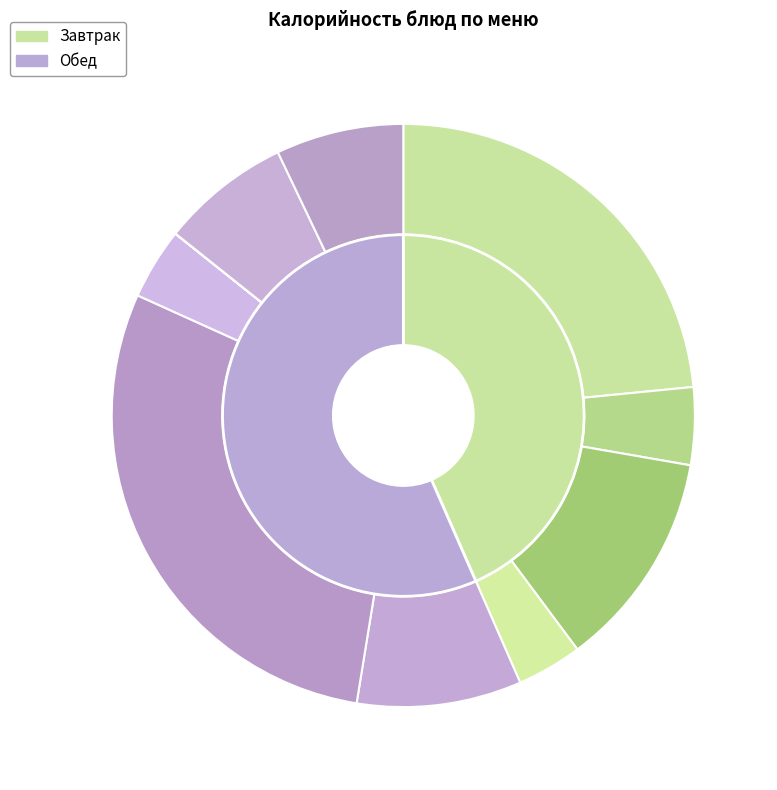

What is the total percentage of Омлет натуральный and Плоды свежие(яблоки)?

27.1%